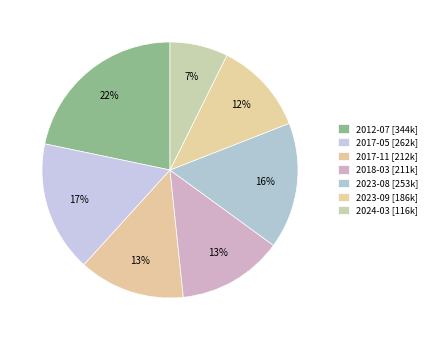

Count the number of slices in the pie.

7